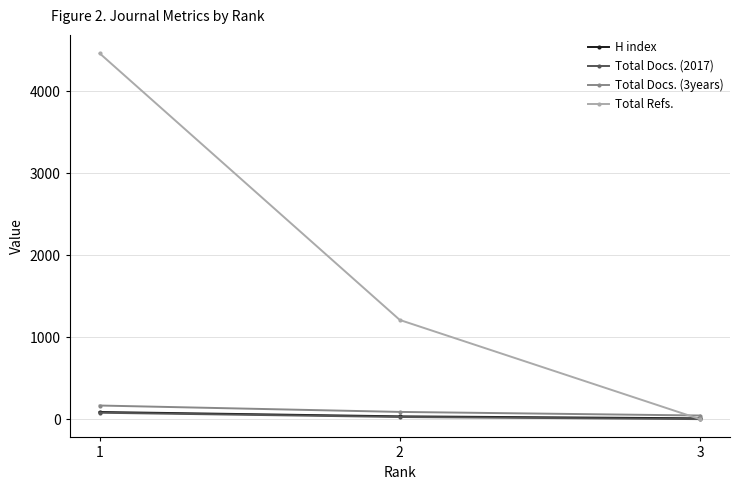

The value of Total Refs. at 2 is 626. True or false?

False